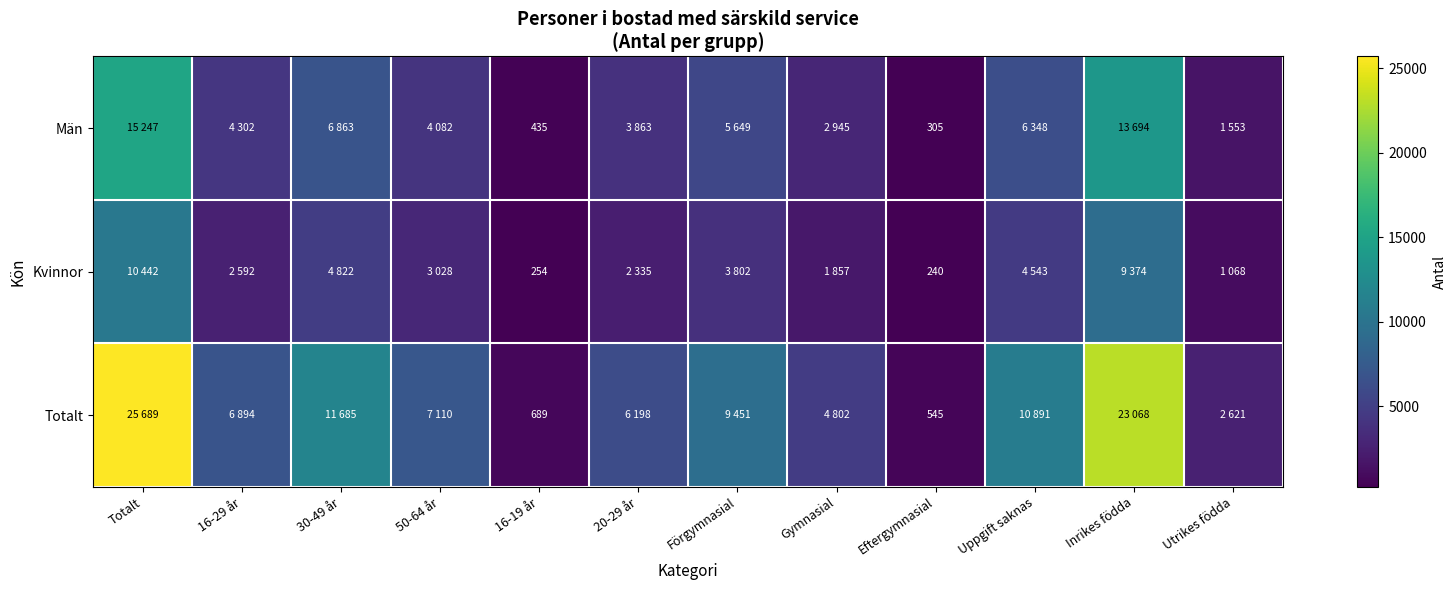

Which has a higher value, 30-49 år or 20-29 år?

30-49 år